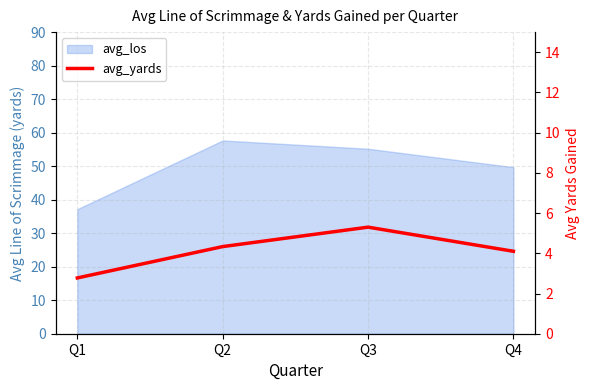

True or false: the data shows 7.1 at Q3.

False